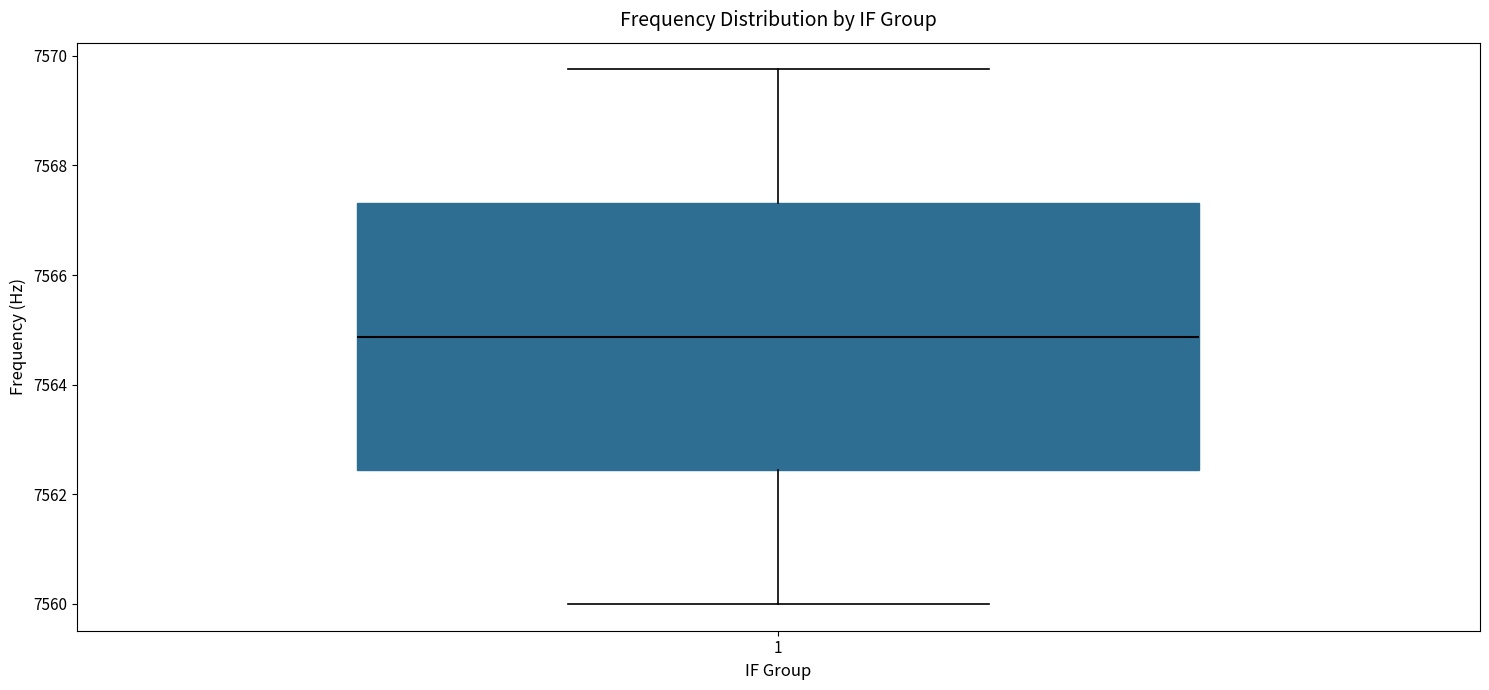

Where is the lower edge of the box at x = 1 on the y-axis? The values are not printed on the chart, so give them approximately, as read against the axis.

7562.4